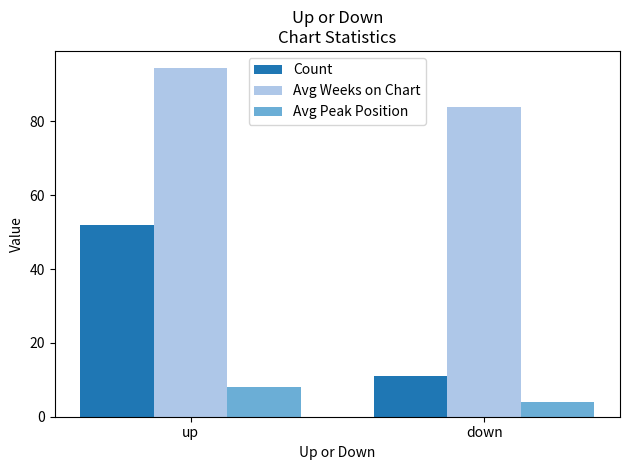

Which label corresponds to the smallest value in the chart?

down